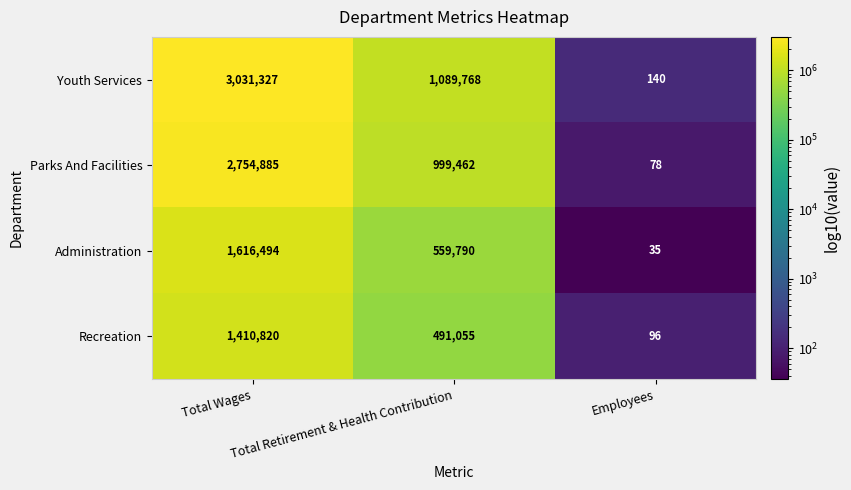

How many data points does each series have?

3